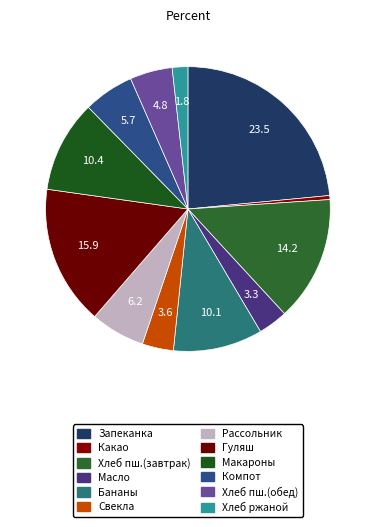

How many segments does this pie chart have?

12